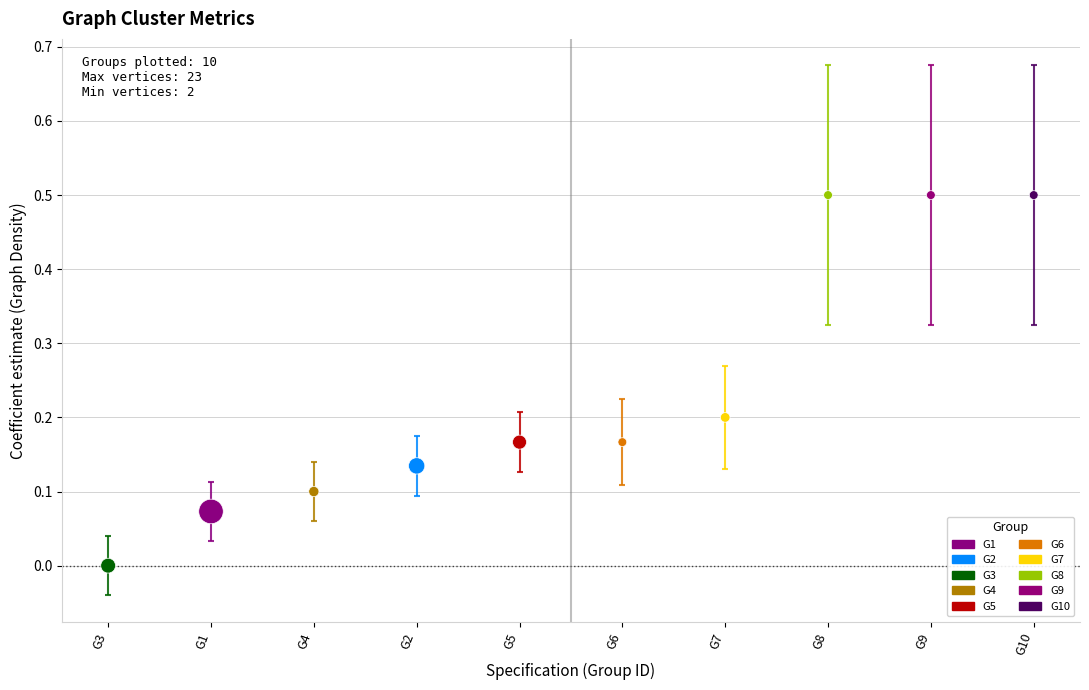

What is the range of Y values (max minus min)?

0.5